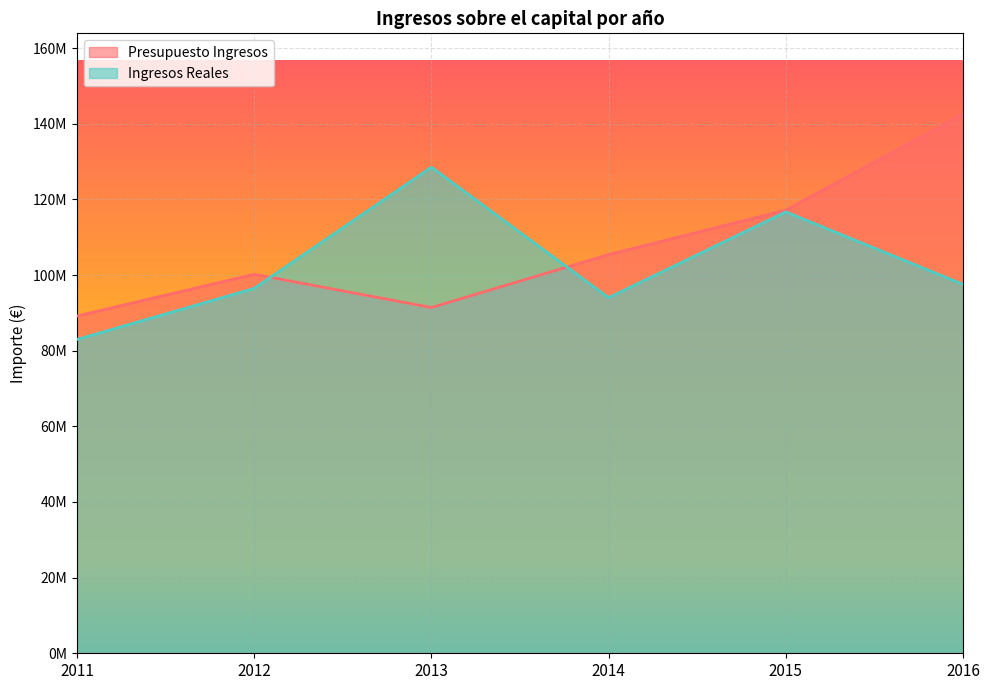

Which category has the lowest value across all series?

2011